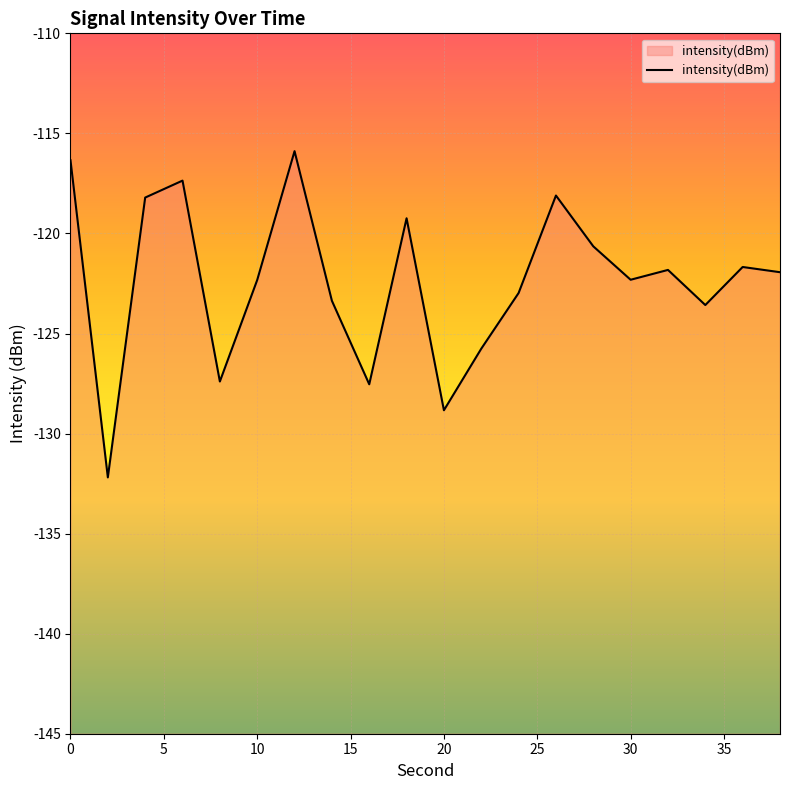

Reading left to right, what are all the values shown in this chart?

-116.3	-132.2	-118.2	-117.4	-127.4	-122.3	-115.9	-123.4	-127.5	-119.2	-128.8	-125.8	-123.0	-118.1	-120.6	-122.3	-121.8	-123.6	-121.7	-121.9